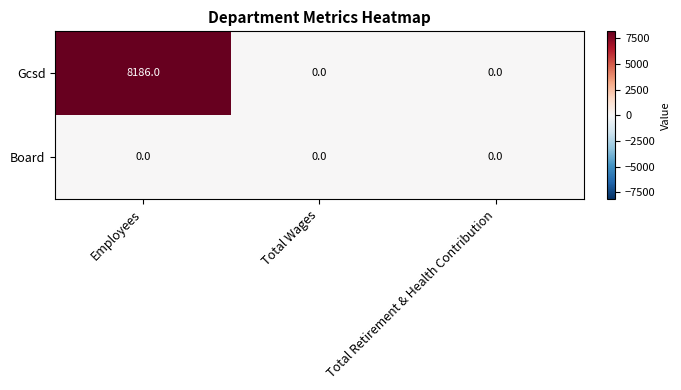

Reading right to left, transcribe all the data shown in this chart.

Gcsd: Total Retirement & Health Contribution=0	Total Wages=0	Employees=8186
Board: Total Retirement & Health Contribution=0	Total Wages=0	Employees=0